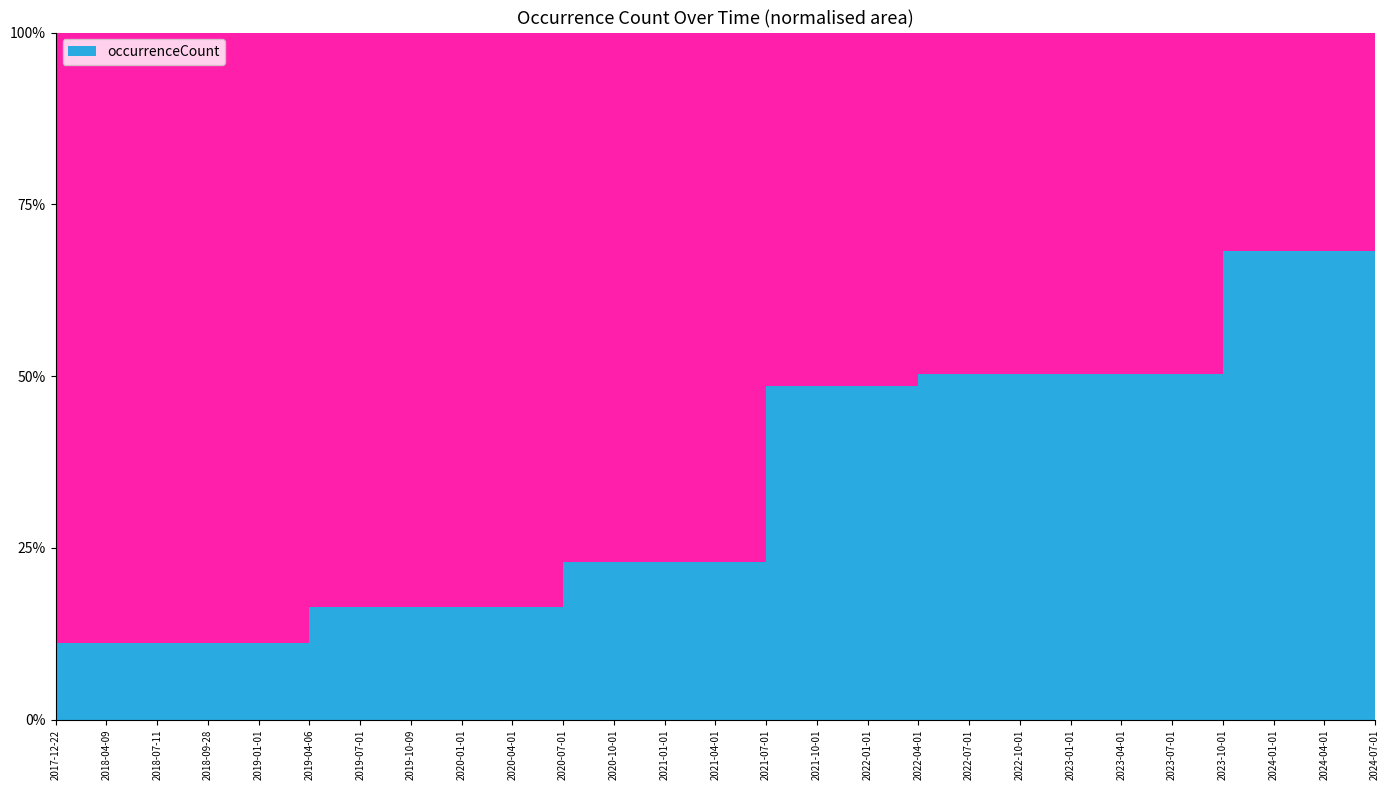

Reading left to right, transcribe all the data shown in this chart.

1415	1415	1415	1415	1415	2082	2082	2082	2082	2082	2925	2925	2925	2925	6173	6173	6173	6384	6384	6384	6384	6384	6384	8664	8664	8664	12701